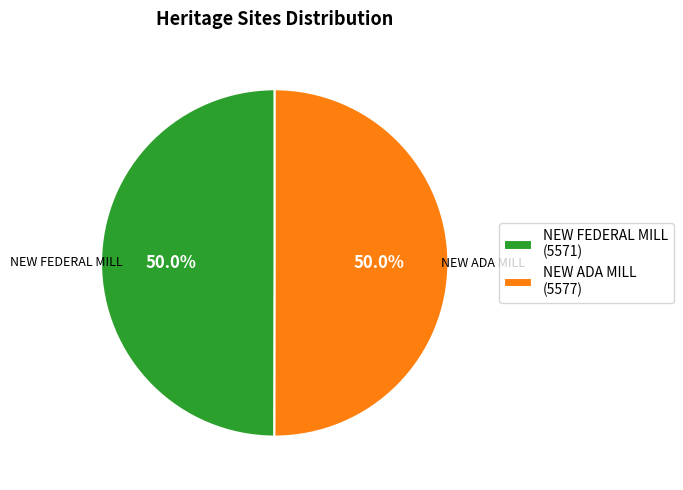

What percentage is the NEW FEDERAL MILL slice, to the nearest percent?

50%